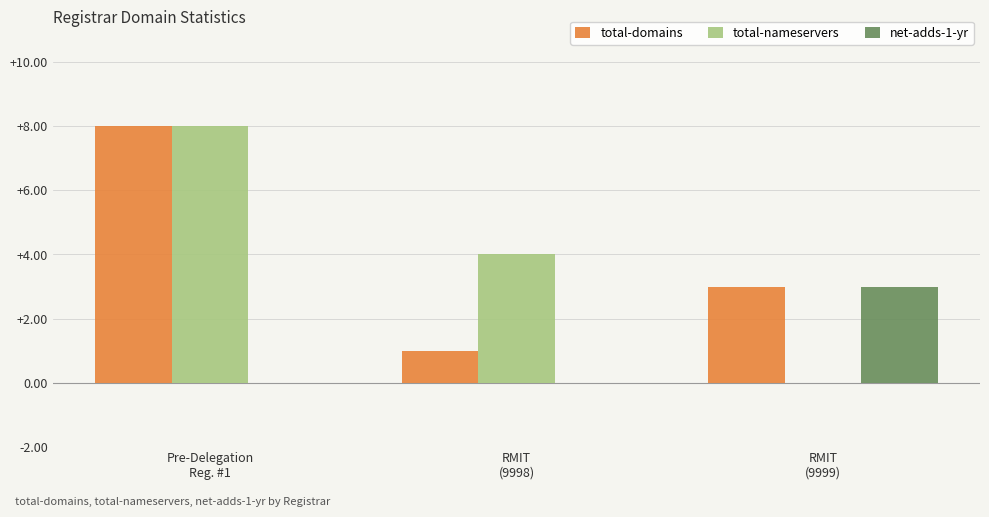

How many data points does each series have?

3